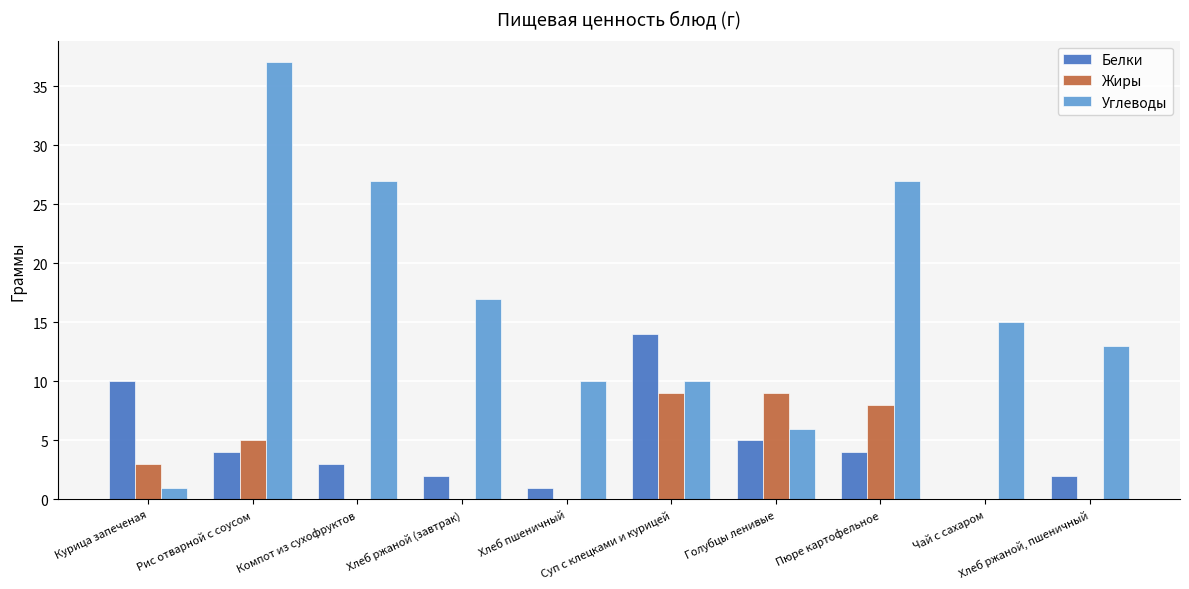

Is the value of Жиры at Голубцы ленивые greater than the value of Углеводы at Голубцы ленивые?

Yes